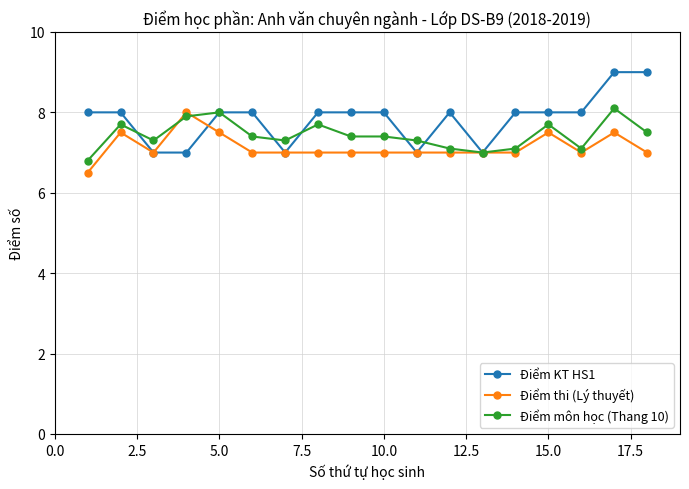

True or false: Điểm thi (Lý thuyết) has more than 1 interior local peaks.

True